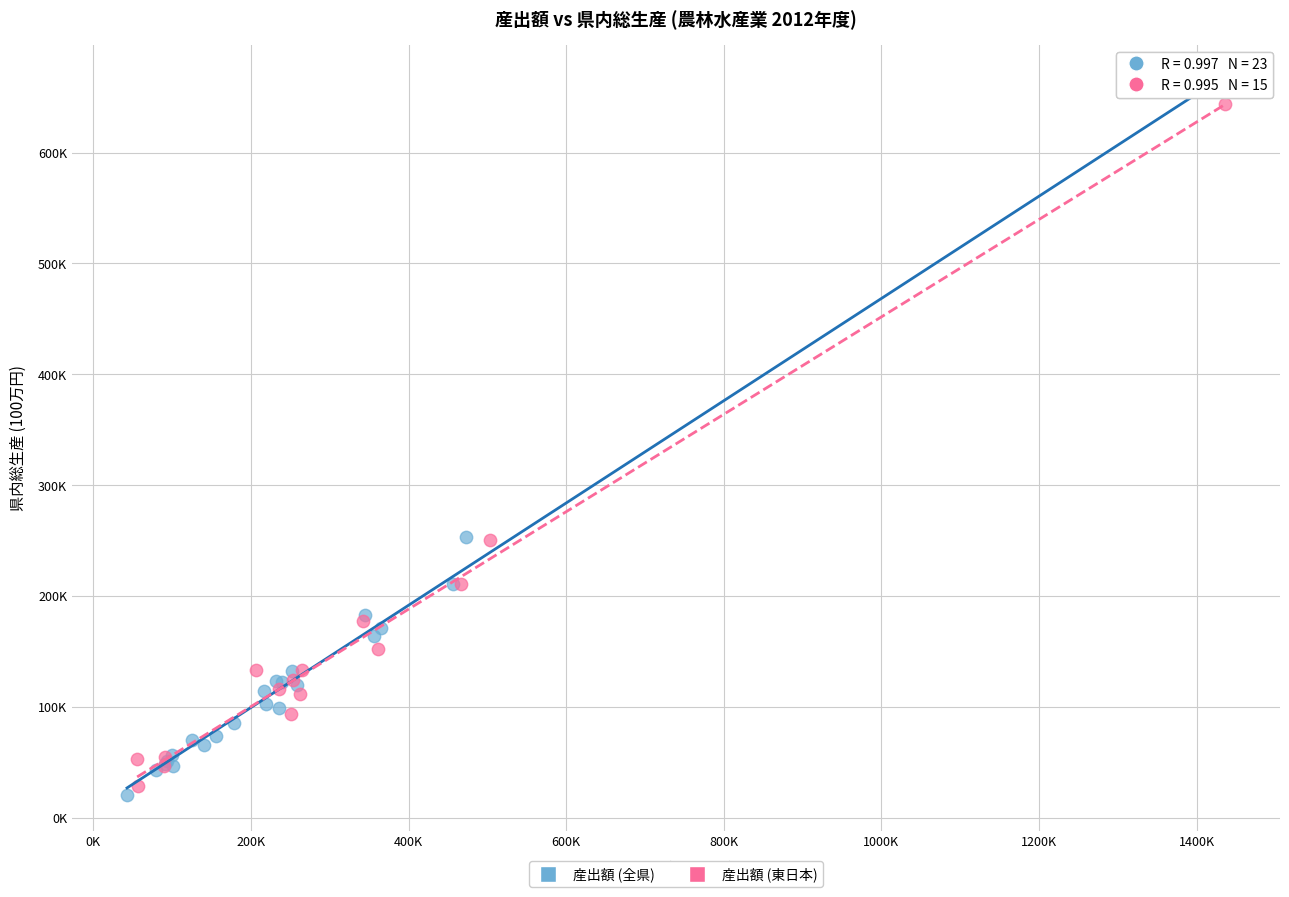

What are all the series names shown in the legend?

産出額 (全県), 産出額 (東日本)